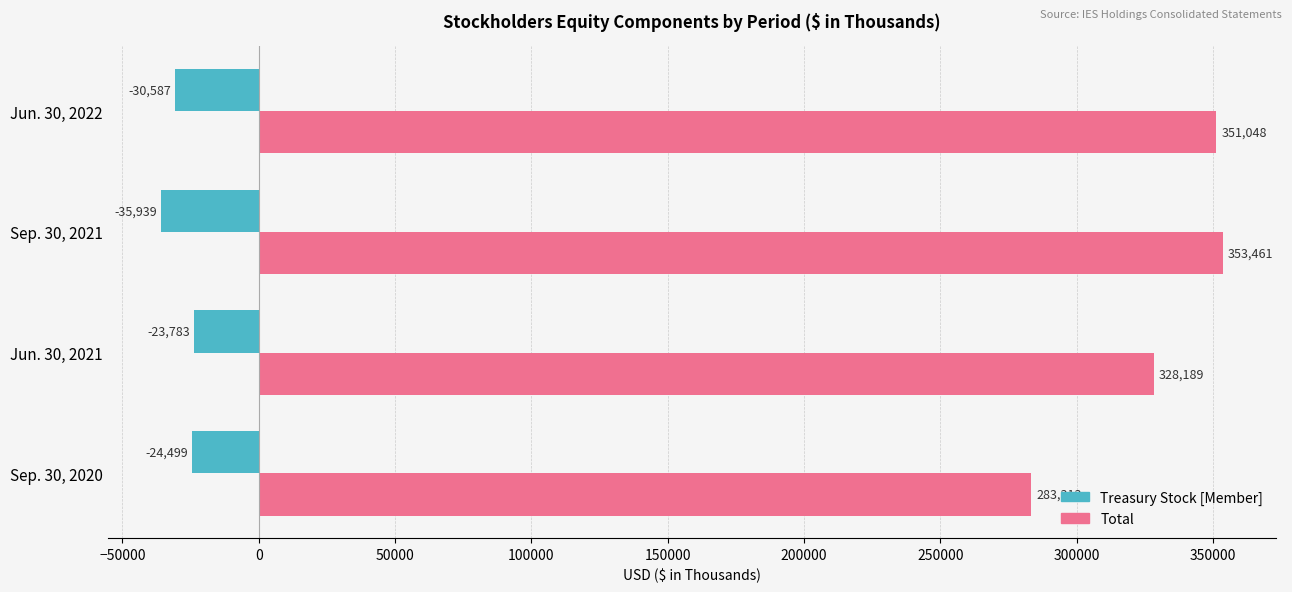

True or false: Total has a value of 353461 at Sep. 30, 2021.

True